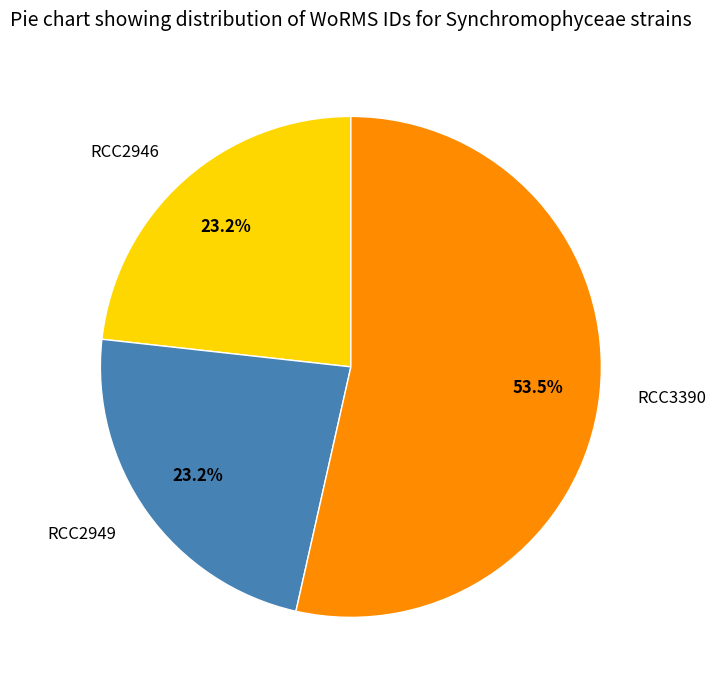

What is the majority slice?

RCC3390